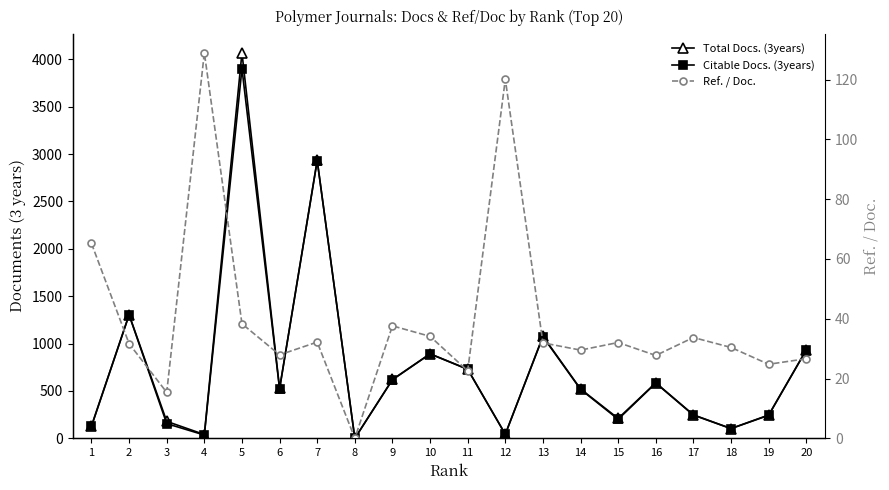

How many lines are shown in the chart?

3